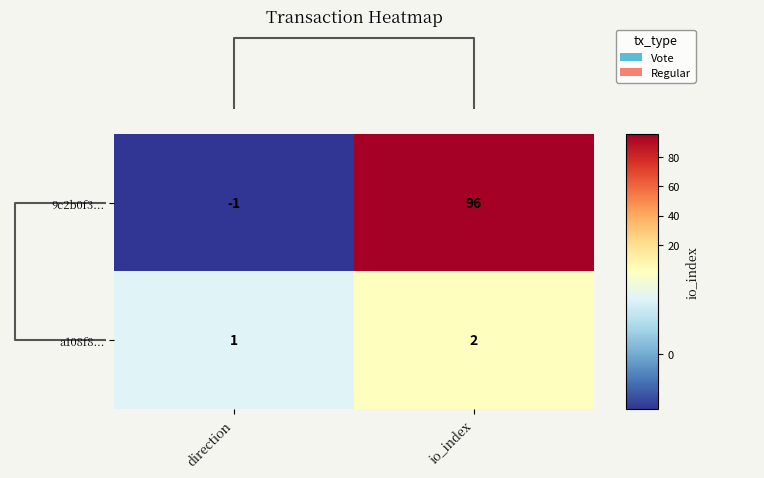

Which series has the largest total across all categories?

9c2b0f3...